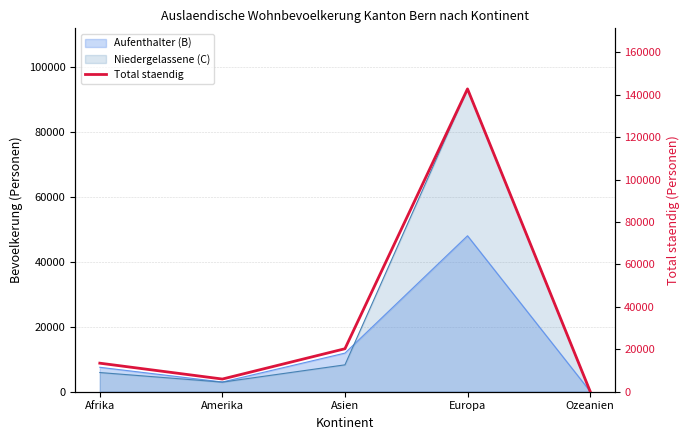

Read the value at Afrika, to the nearest 100.

13500